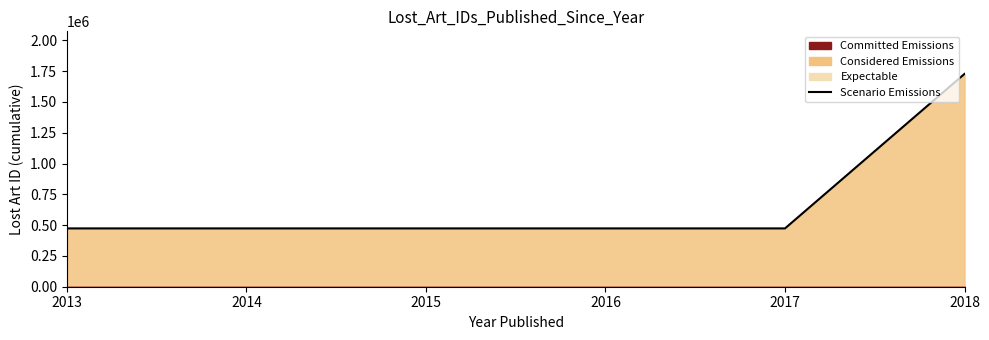

The chart shows a value of 305134 at 2017. True or false?

False